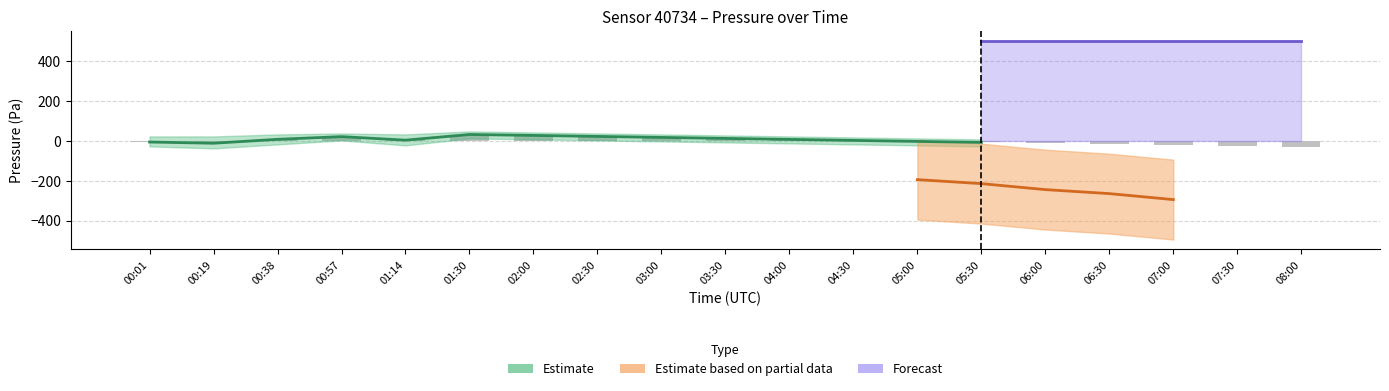

What is the difference between the values at 00:19 and 01:14?

15.4